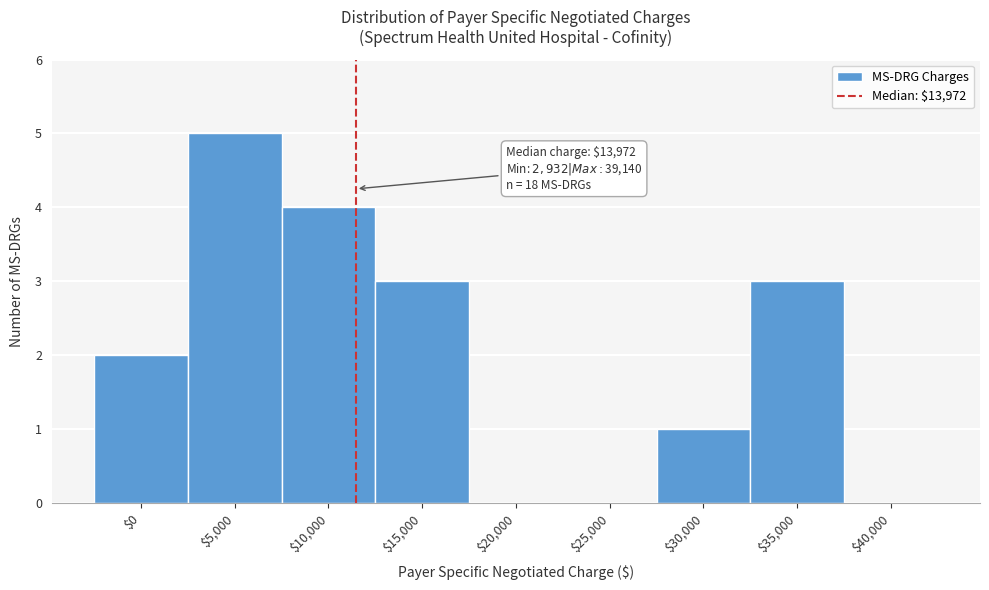

What is the greatest value displayed?

5